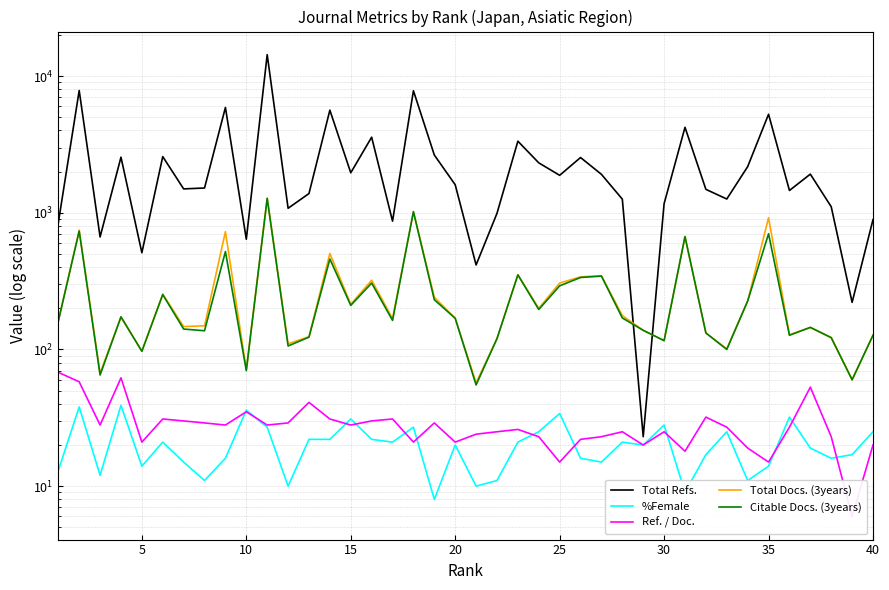

In Total Refs., how many points are higher than both neighbors (excluding endpoints)?

13